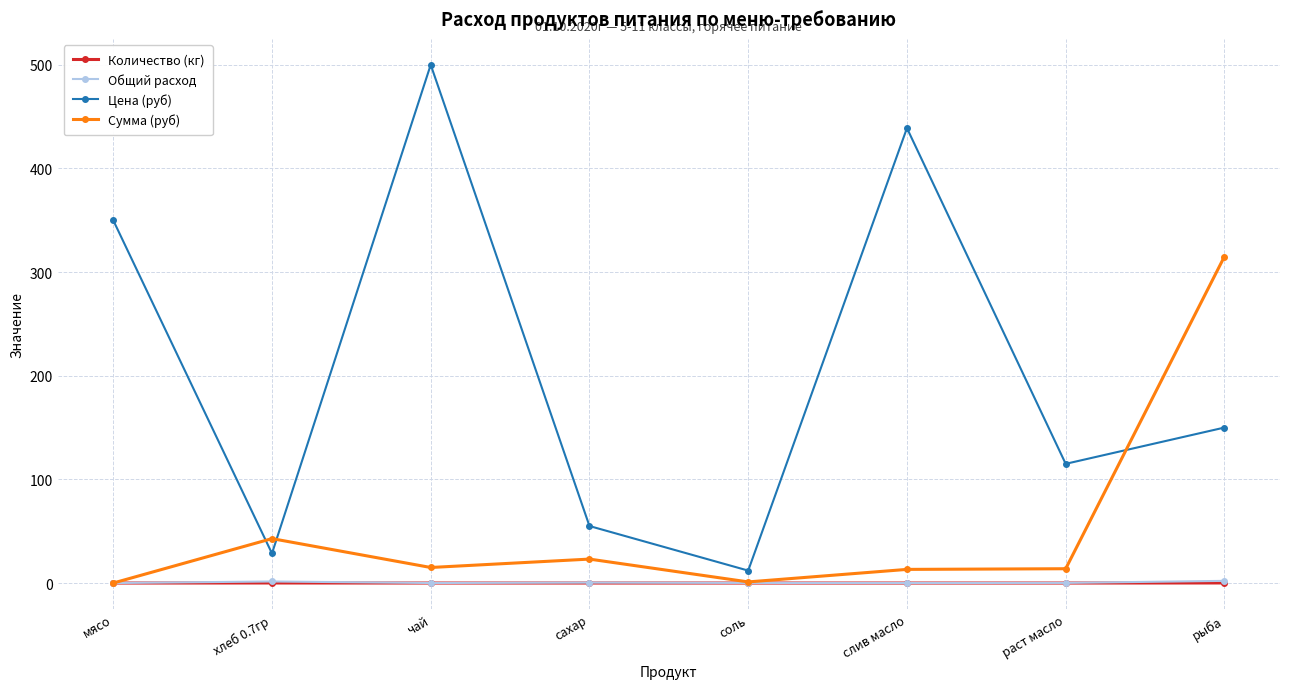

What is the difference between the highest and lowest values at раст масло?

115.0